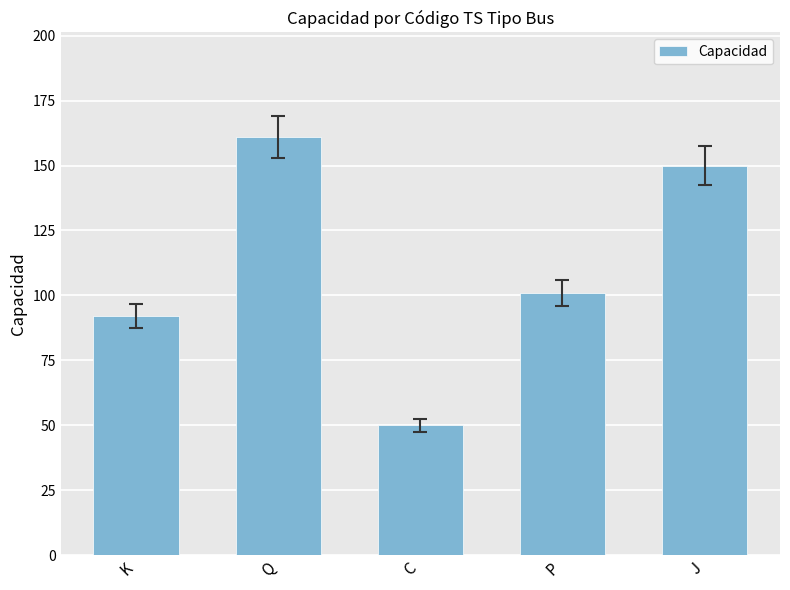

What is the ratio of the value at P to the value at K?

1.1